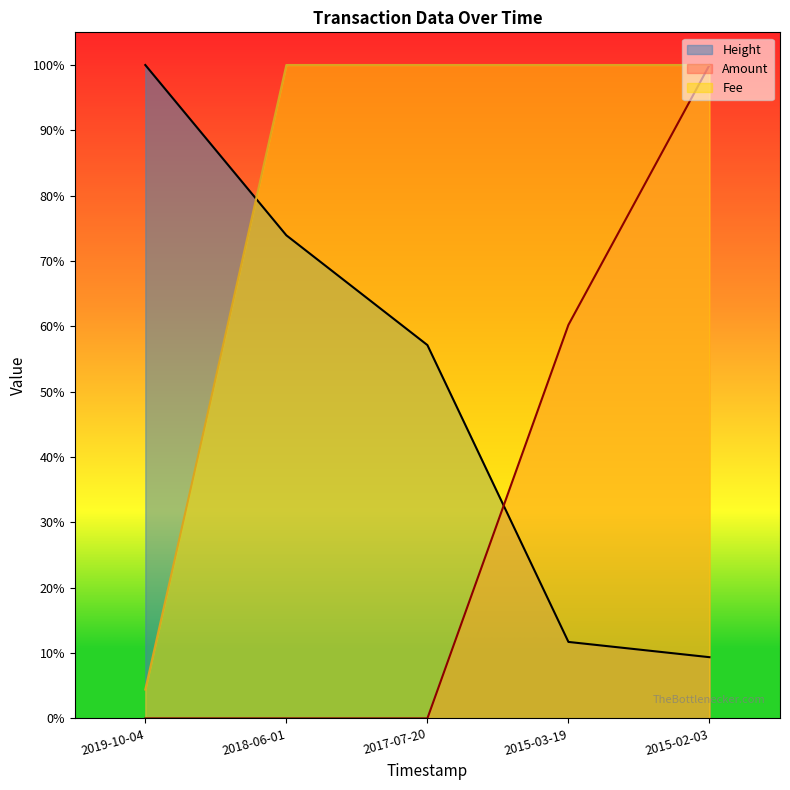

How many series are shown in this chart?

3